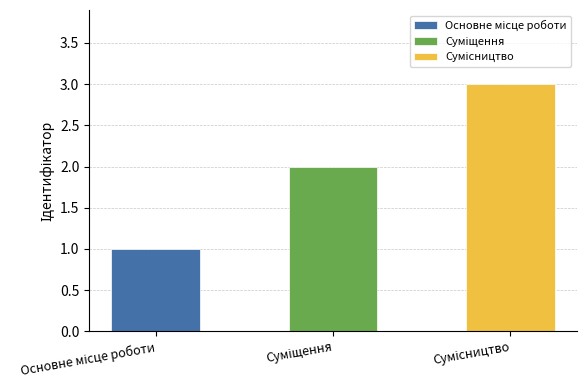

Which category has the highest value across all series?

Сумісництво